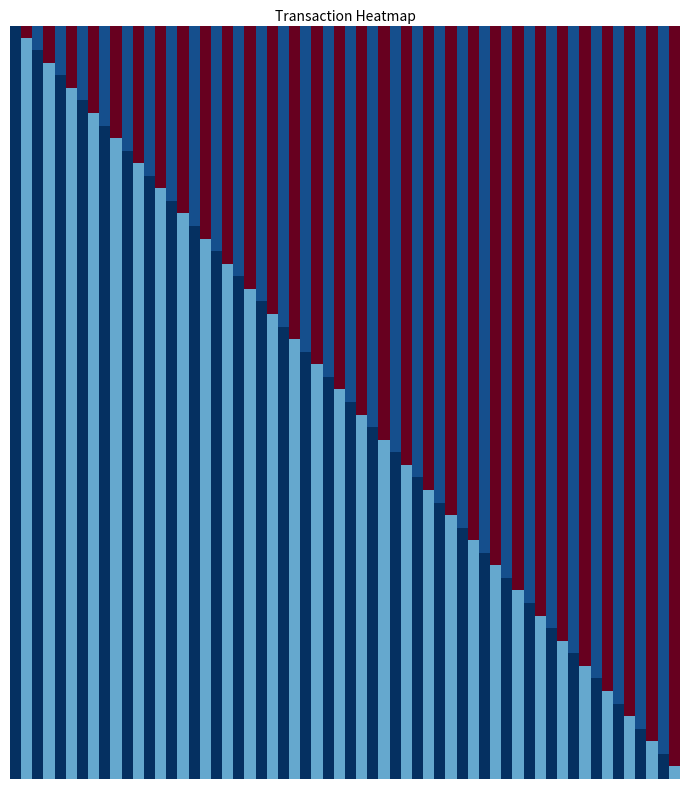

At how many categories does at least one series exceed 30?

1